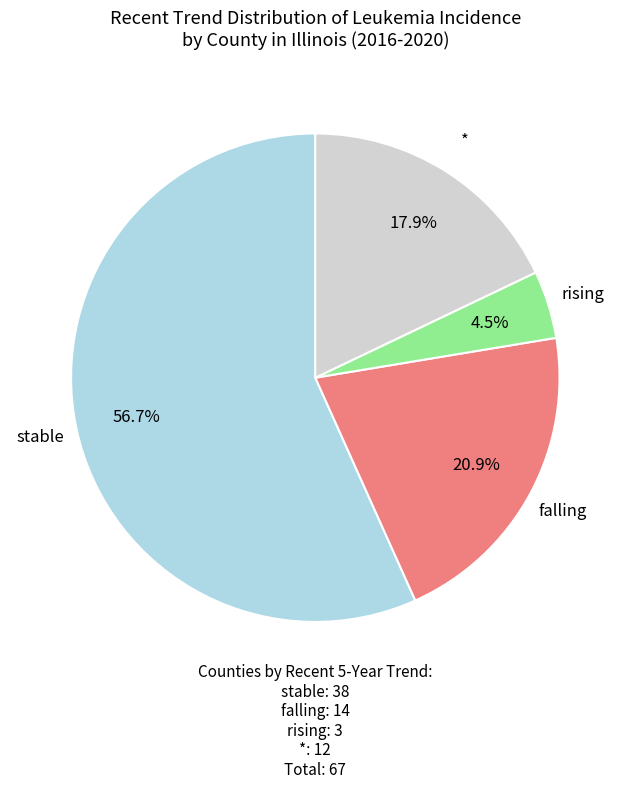

What is the majority slice?

stable